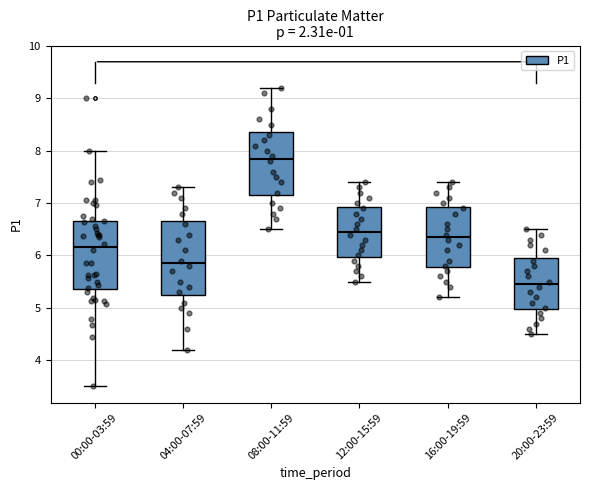

Where is the upper edge of the box for 08:00-11:59 on the y-axis? The values are not printed on the chart, so give them approximately, as read against the axis.

8.4